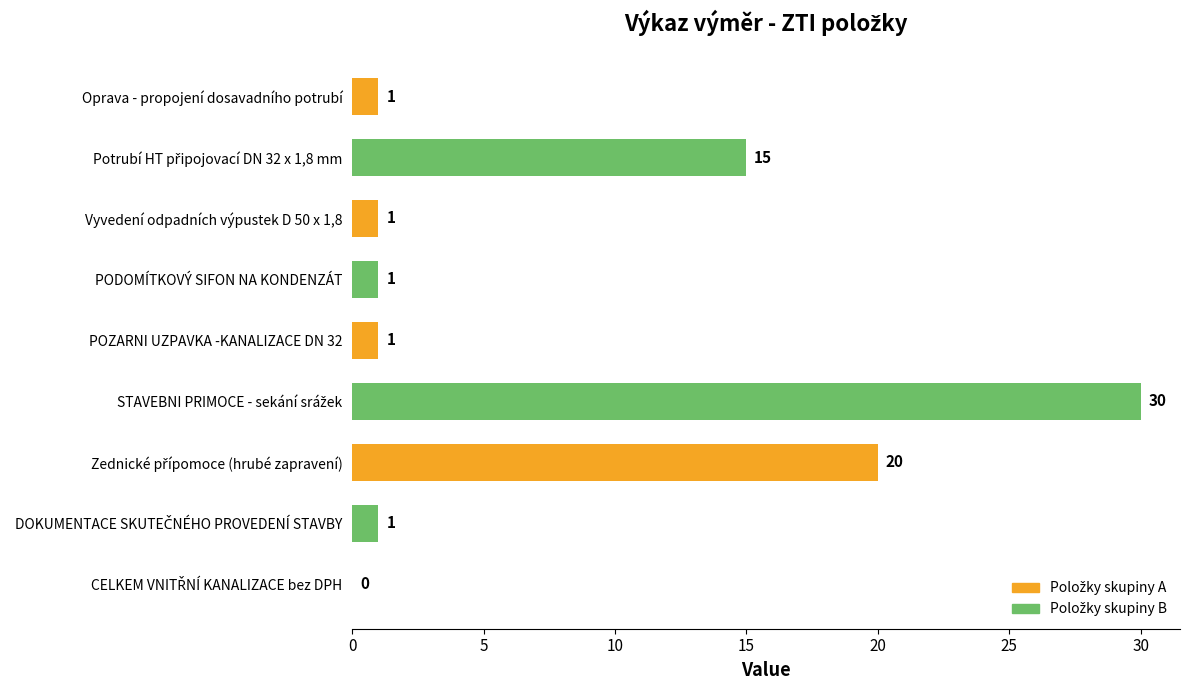

How many positive values are there?

8